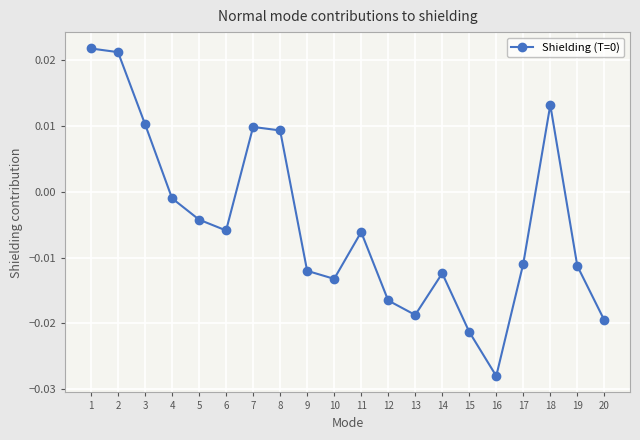

Which category has the lowest value across all series?

16